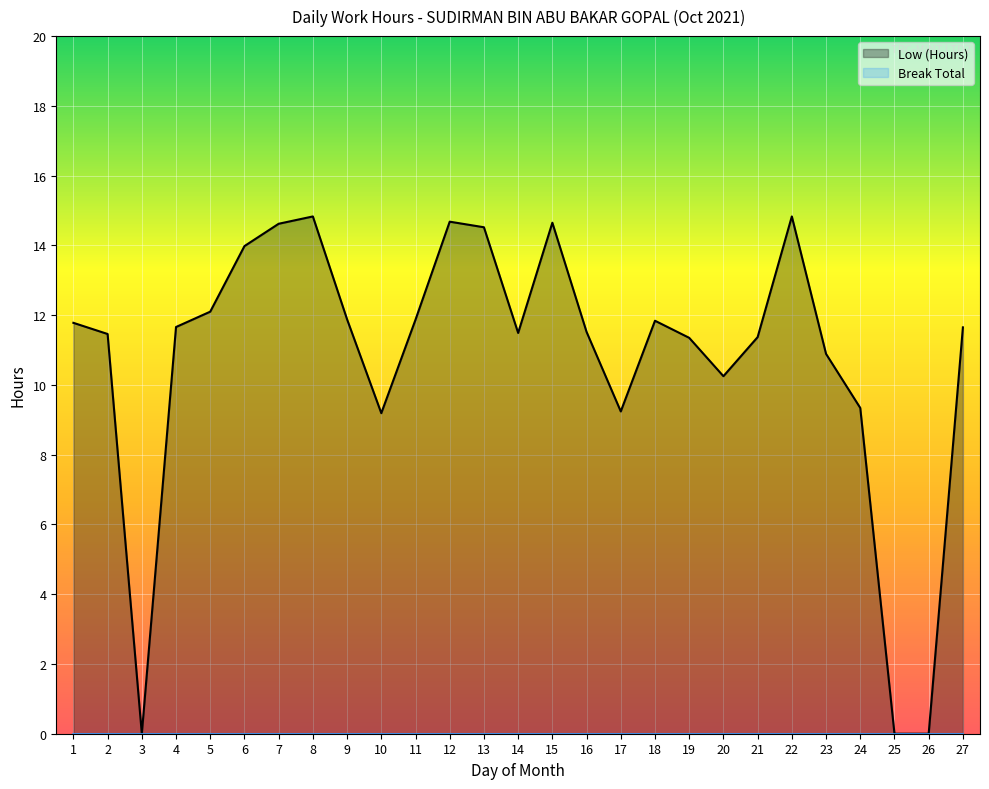

What is the total value across all series at 15?

14.7